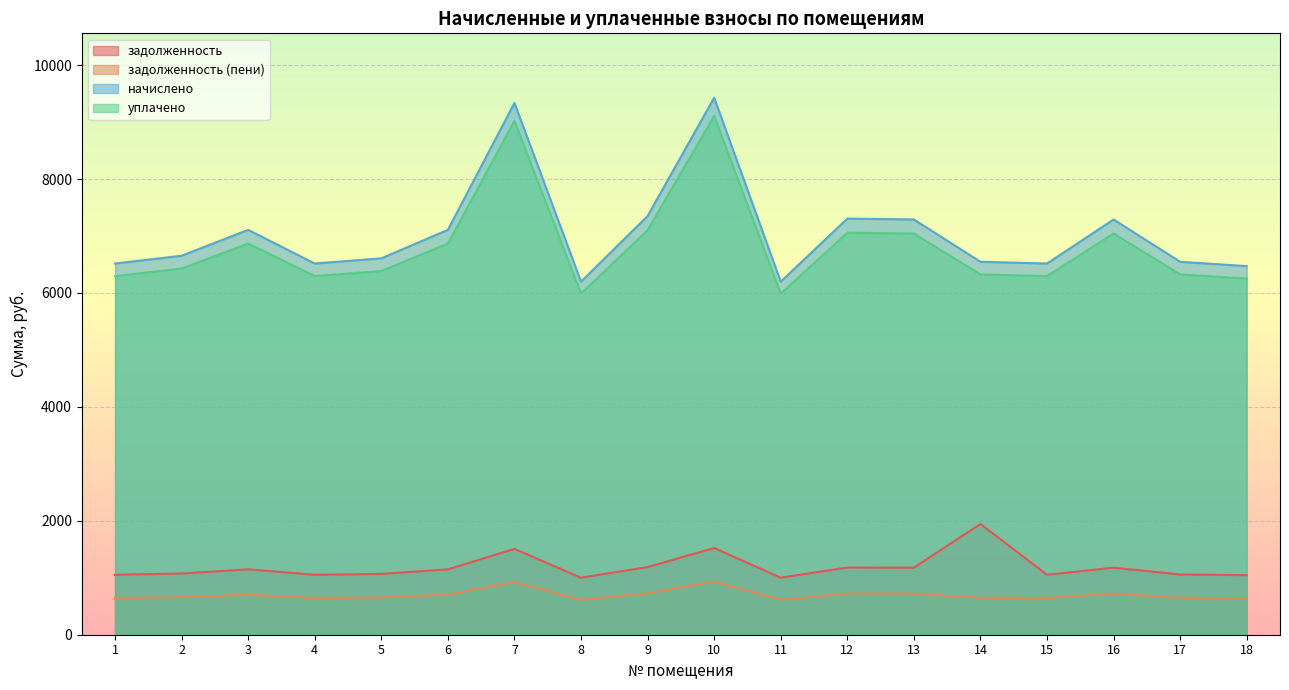

At which label does задолженность (пени) first exceed 658?

2